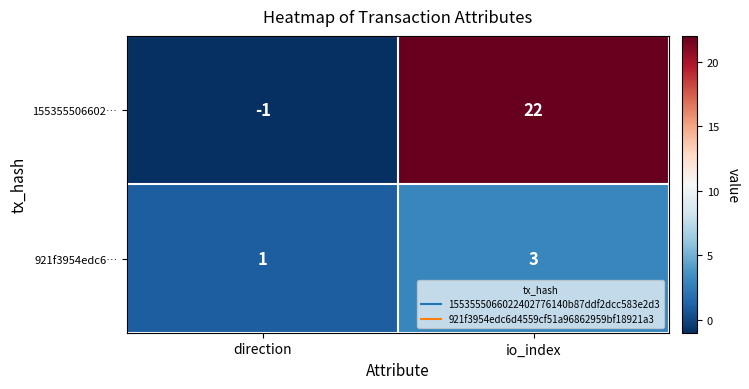

The 155355506602… series shows 22 at io_index. True or false?

True